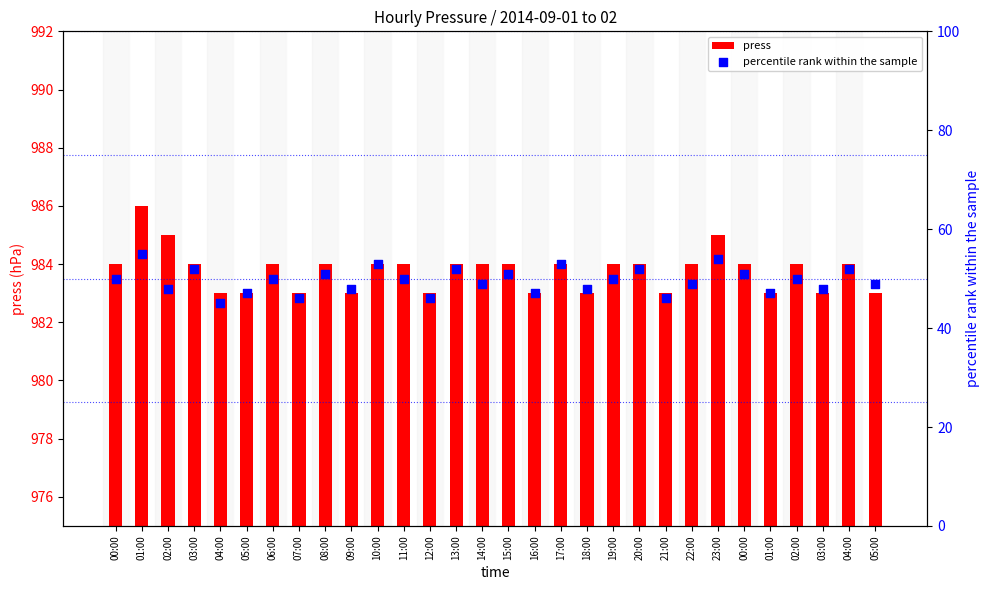

Which series reaches the minimum Y coordinate?

percentile rank within the sample